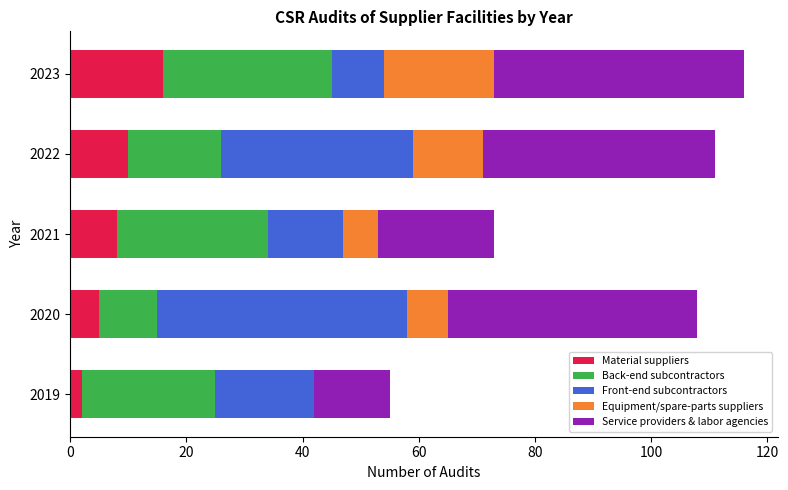

What is the total value across all series at 2023?

116